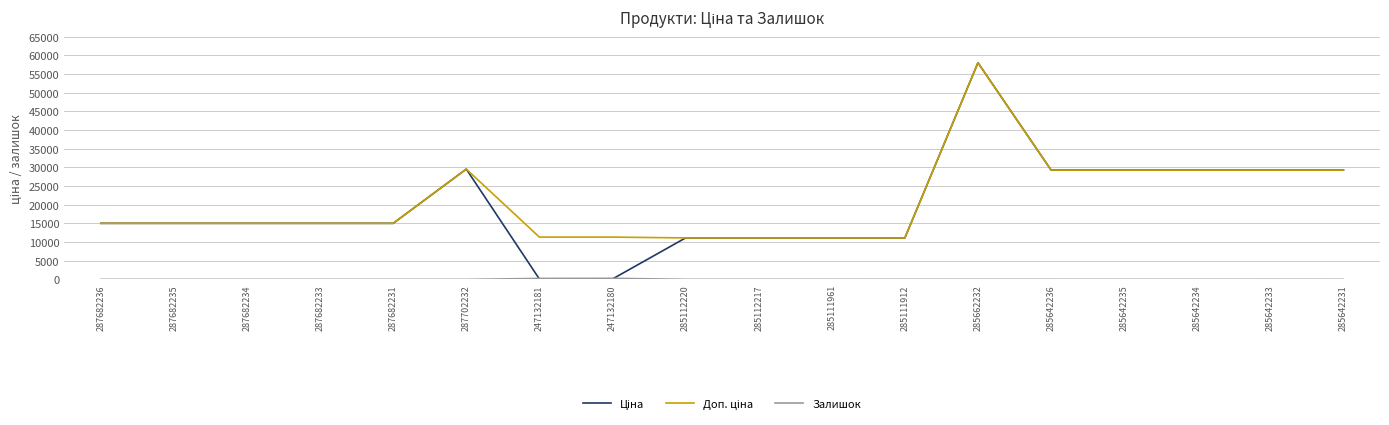

What is the greatest value displayed?

58037.0